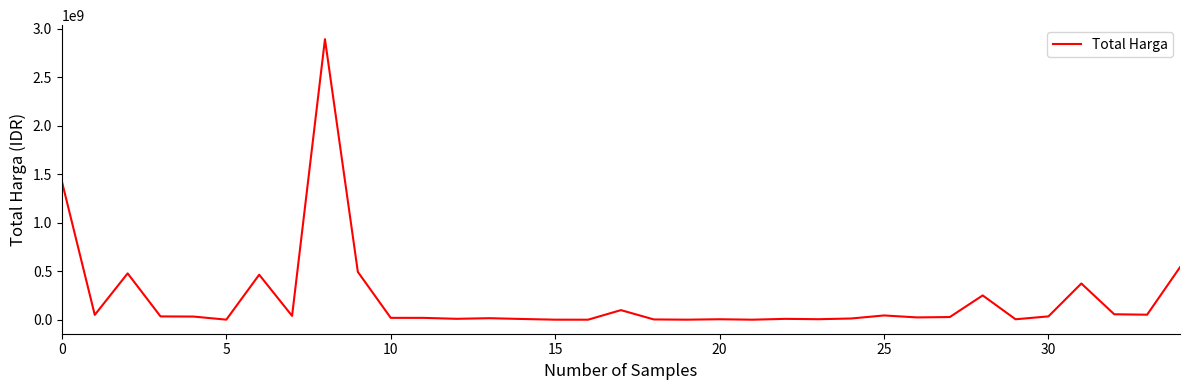

How many lines are shown in the chart?

1